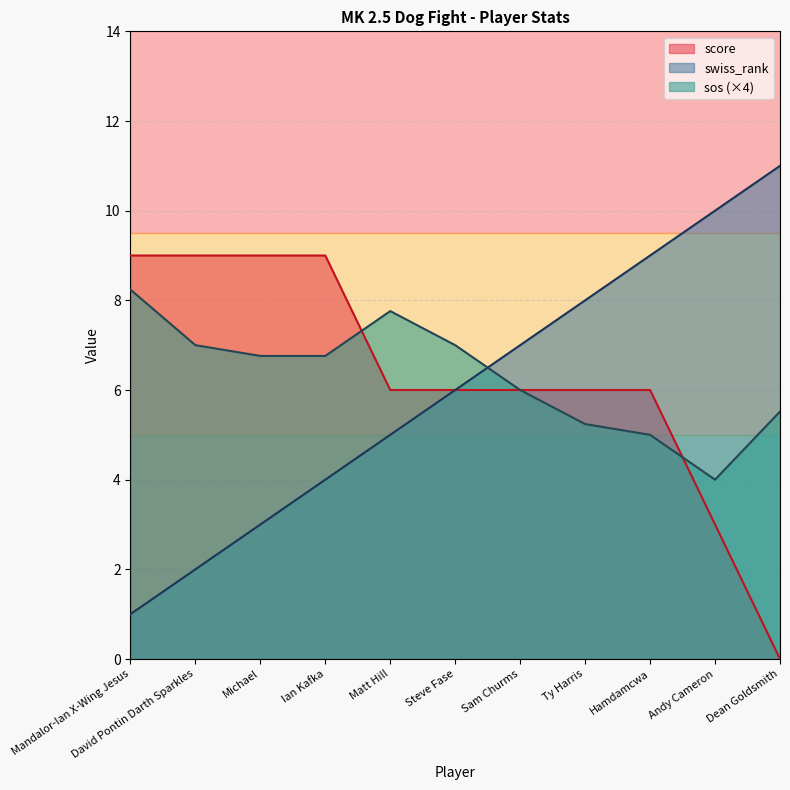

How many values in the score series are below 6?

2